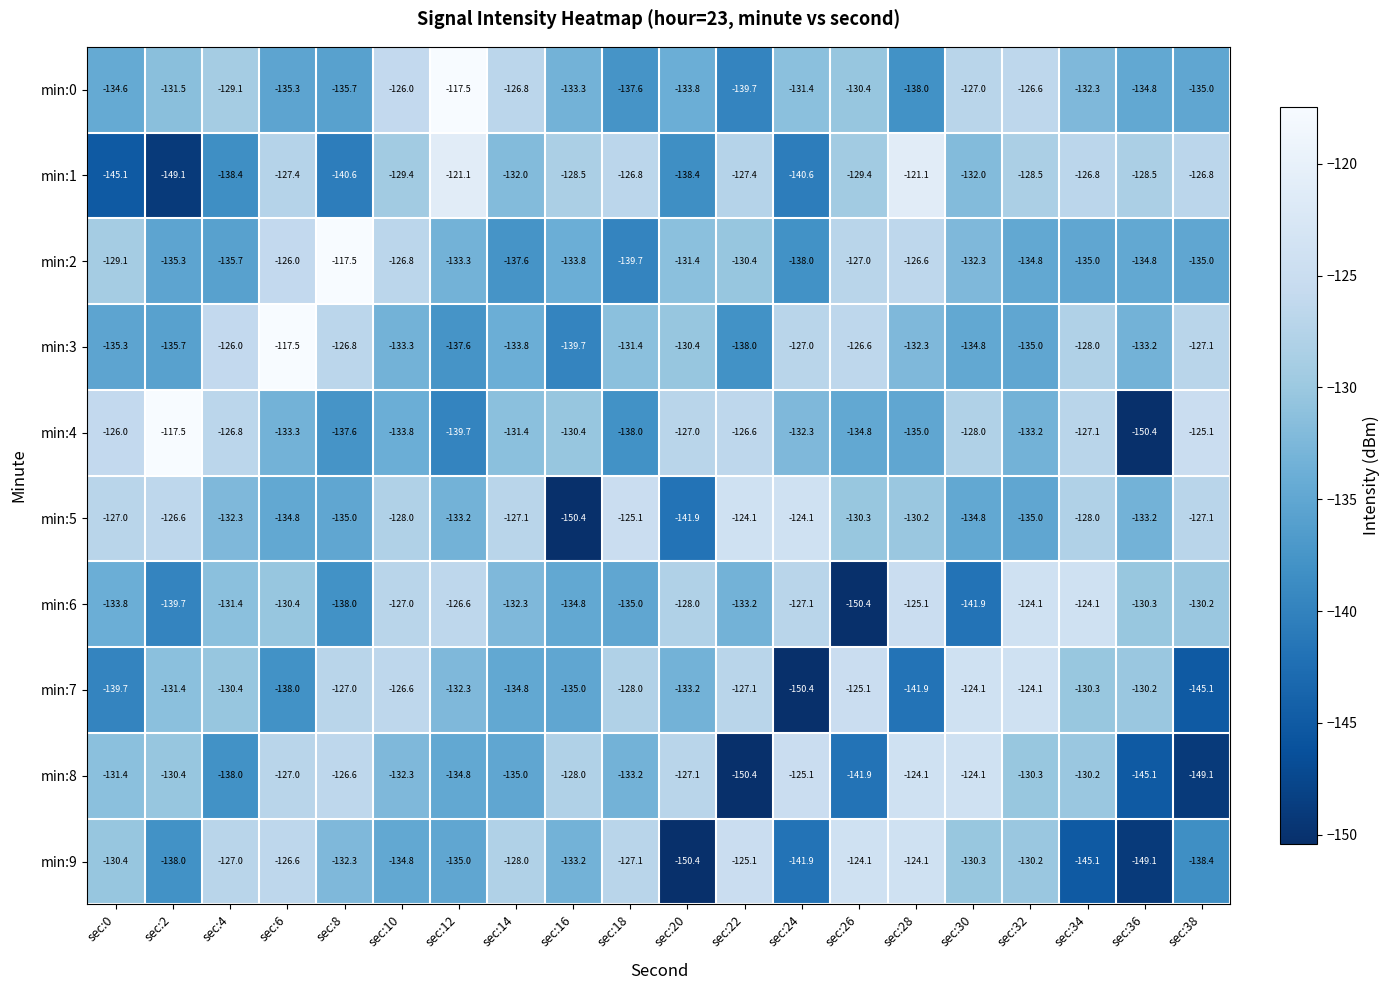

Is the value of min:1 at sec:14 greater than the value of min:7 at sec:26?

No